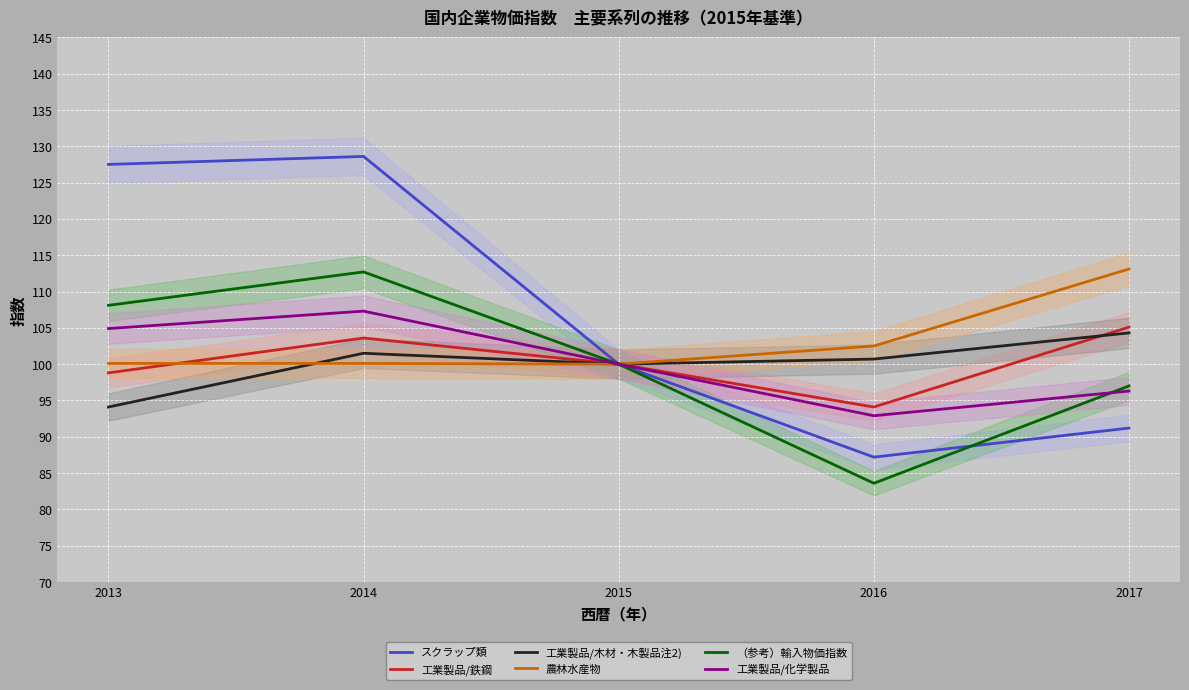

Reading left to right, list all the values displayed in this chart.

スクラップ類: 127.5	128.6	100.0	87.2	91.2
工業製品/鉄鋼: 98.8	103.6	100.0	94.1	105.1
工業製品/木材・木製品注2): 94.1	101.5	100.0	100.7	104.3
農林水産物: 100.1	100.1	100.0	102.5	113.1
（参考）輸入物価指数: 108.1	112.7	100.0	83.6	97.0
工業製品/化学製品: 104.9	107.3	100.0	92.9	96.3